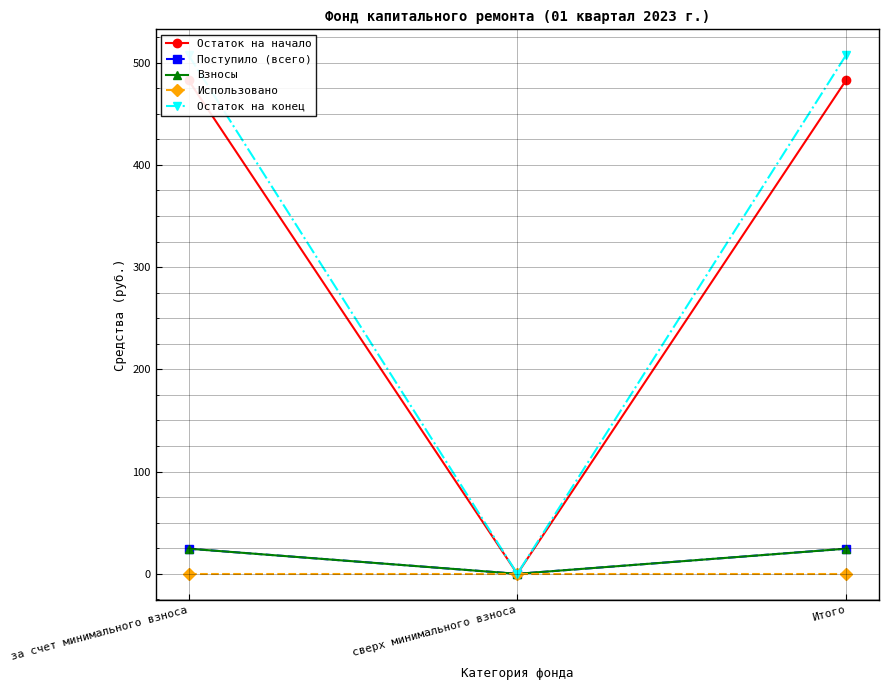

What is the label of the 2nd point from the right?

сверх минимального взноса